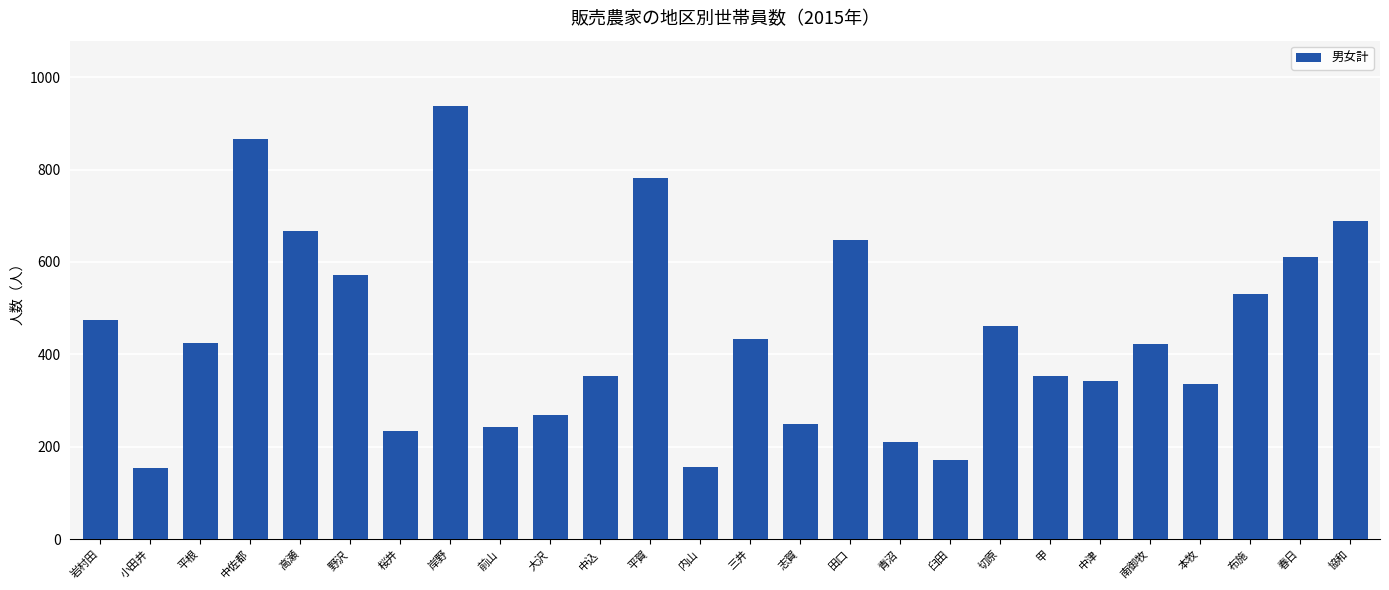

The chart shows a value of 155 at 小田井. True or false?

True